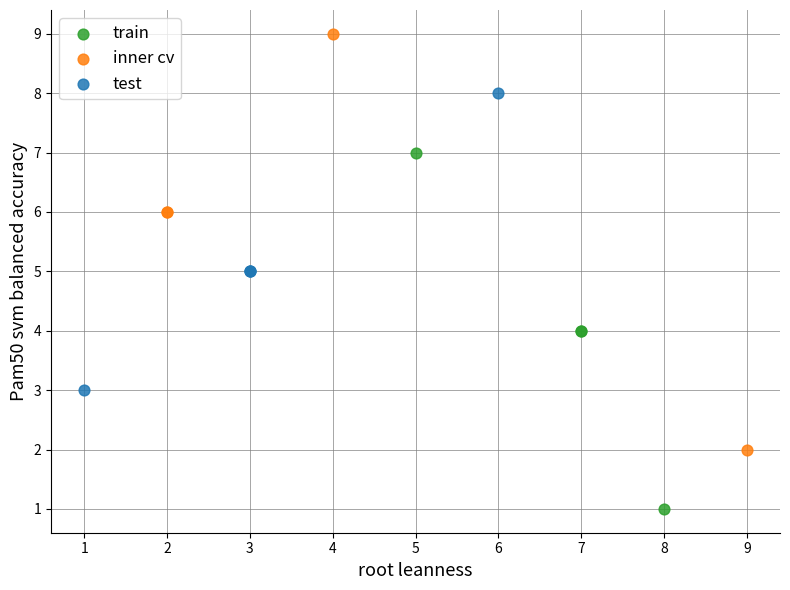

Which series contains the lowest Y value?

train